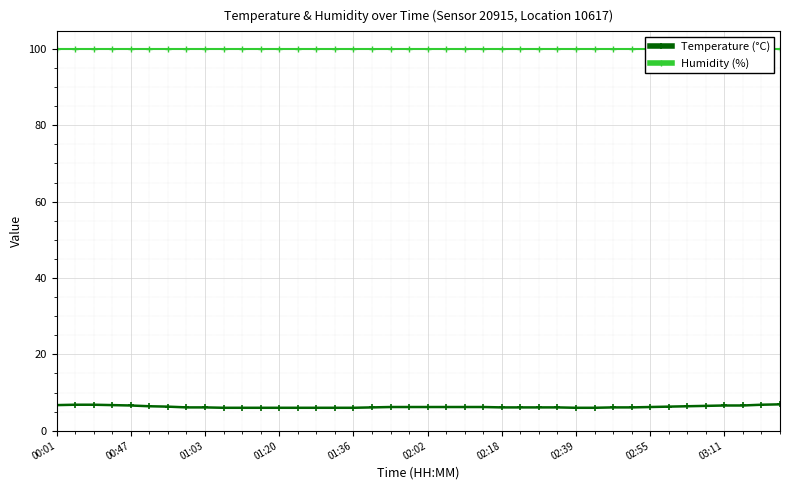

Reading right to left, list all the values displayed in this chart.

Temperature (°C): 6.9	6.8	6.6	6.6	6.5	6.4	6.3	6.2	6.1	6.1	6.0	6.0	6.1	6.1	6.1	6.1	6.2	6.2	6.2	6.2	6.2	6.2	6.1	6.0	6.0	6.0	6.0	6.0	6.0	6.0	6.0	6.1	6.1	6.3	6.4	6.6	6.7	6.8	6.8	6.7
Humidity (%): 99.9	99.9	99.9	99.9	99.9	99.9	99.9	99.9	99.9	99.9	99.9	99.9	99.9	99.9	99.9	99.9	99.9	99.9	99.9	99.9	99.9	99.9	99.9	99.9	99.9	99.9	99.9	99.9	99.9	99.9	99.9	99.9	99.9	99.9	99.9	99.9	99.9	99.9	99.9	99.9